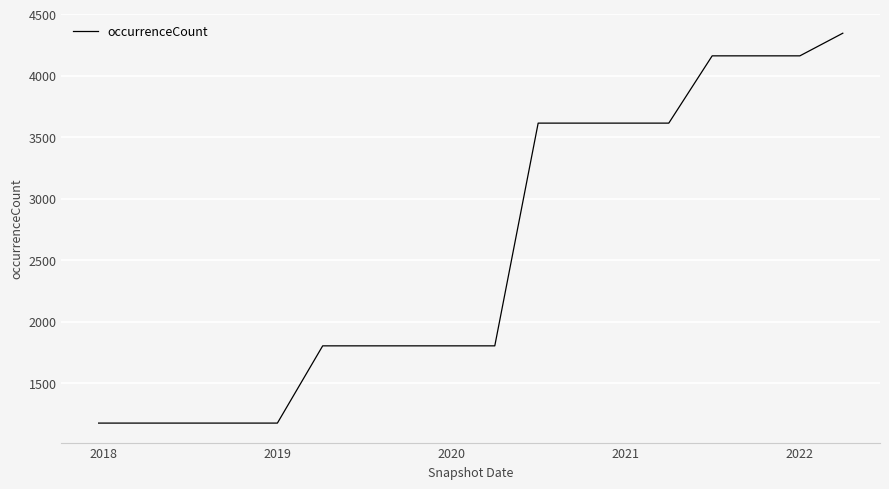

What is the minimum value shown in the chart?

1174